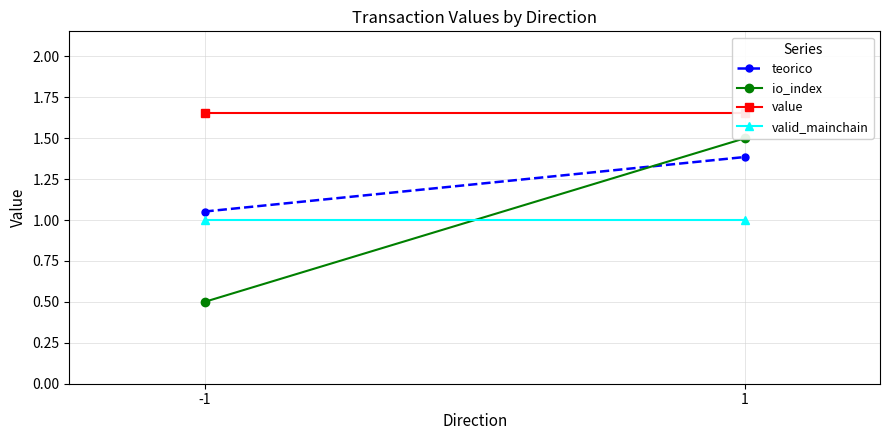

List the series in order of their peak value, highest first.

value, io_index, teorico, valid_mainchain